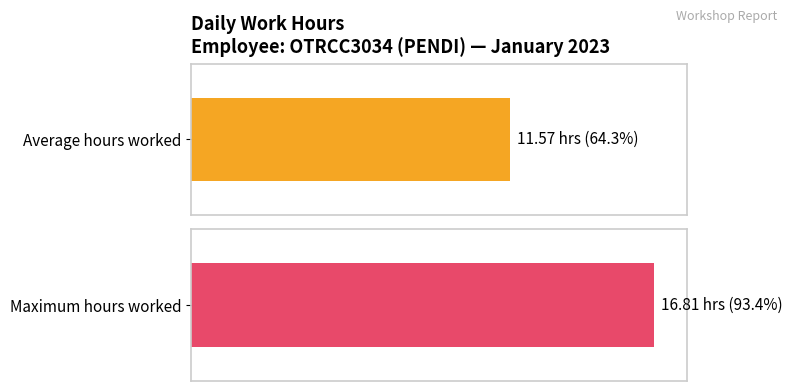

The value at Day 26 is 16.8. True or false?

False